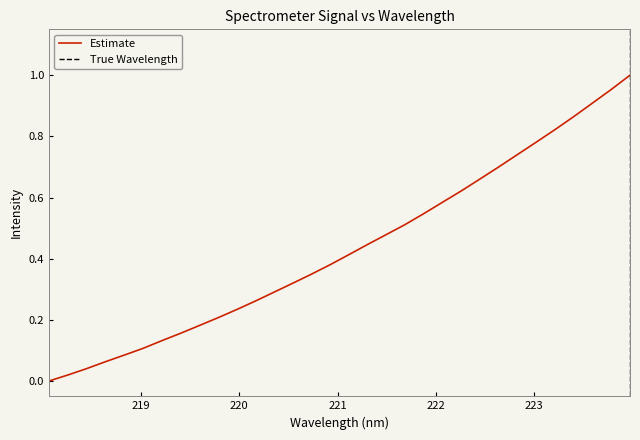

The chart shows a value of 0.3 at 222.6447. True or false?

False